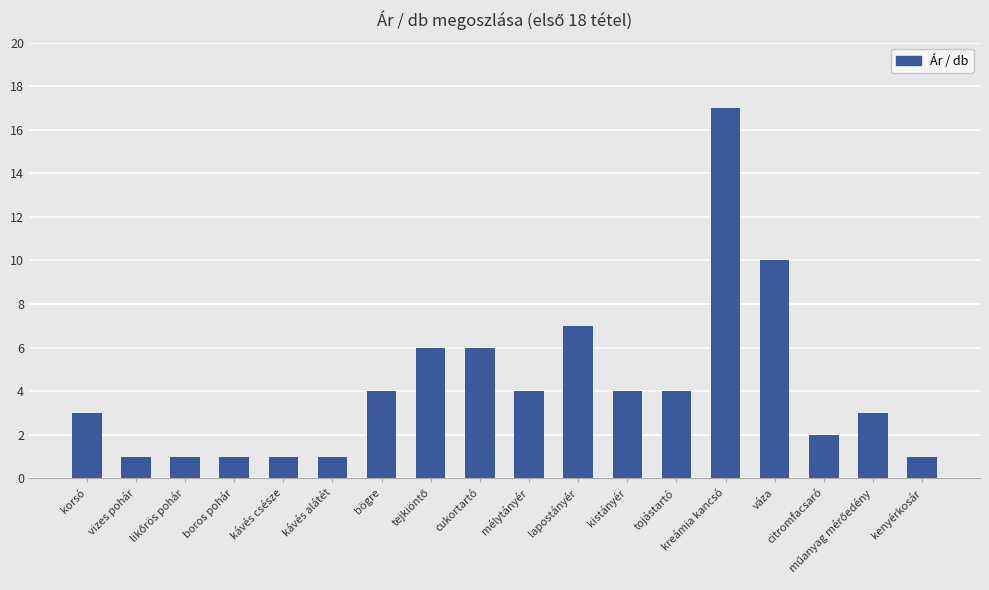

The value at bögre is 4. True or false?

True